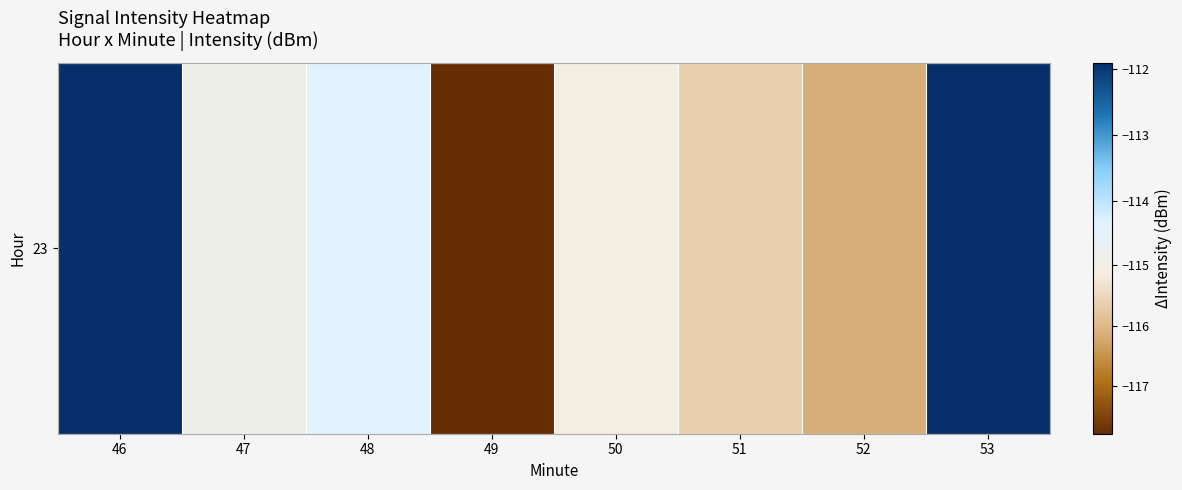

What is the greatest value displayed?

-111.9